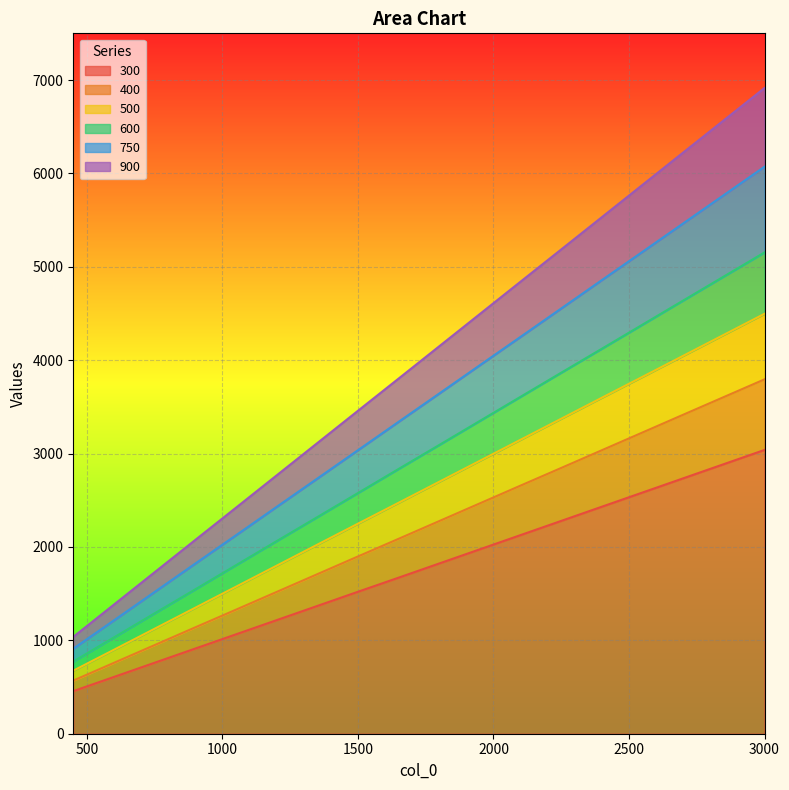

True or false: 750 and 600 intersect in this chart.

False